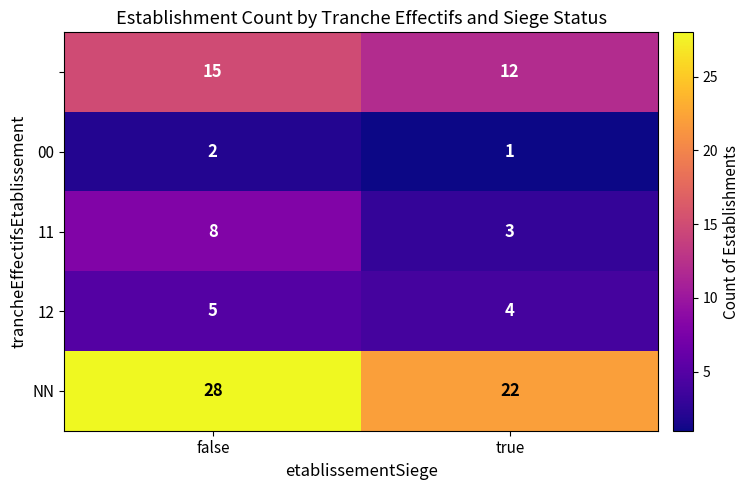

Which label corresponds to the smallest value in the chart?

true